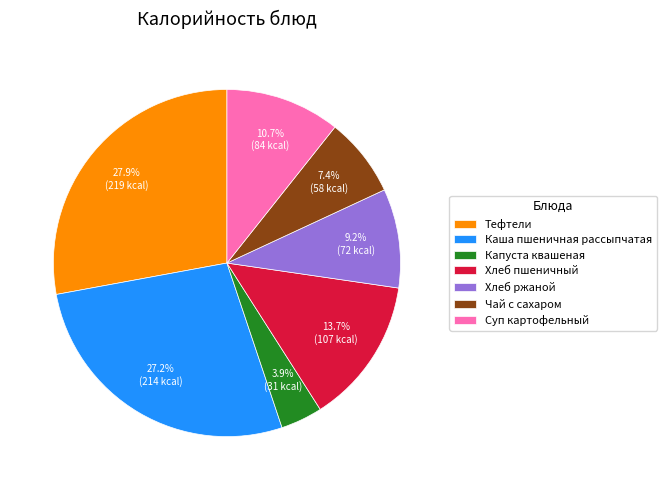

Approximately how many times larger is the value at Хлеб пшеничный compared to Суп картофельный?

1.3